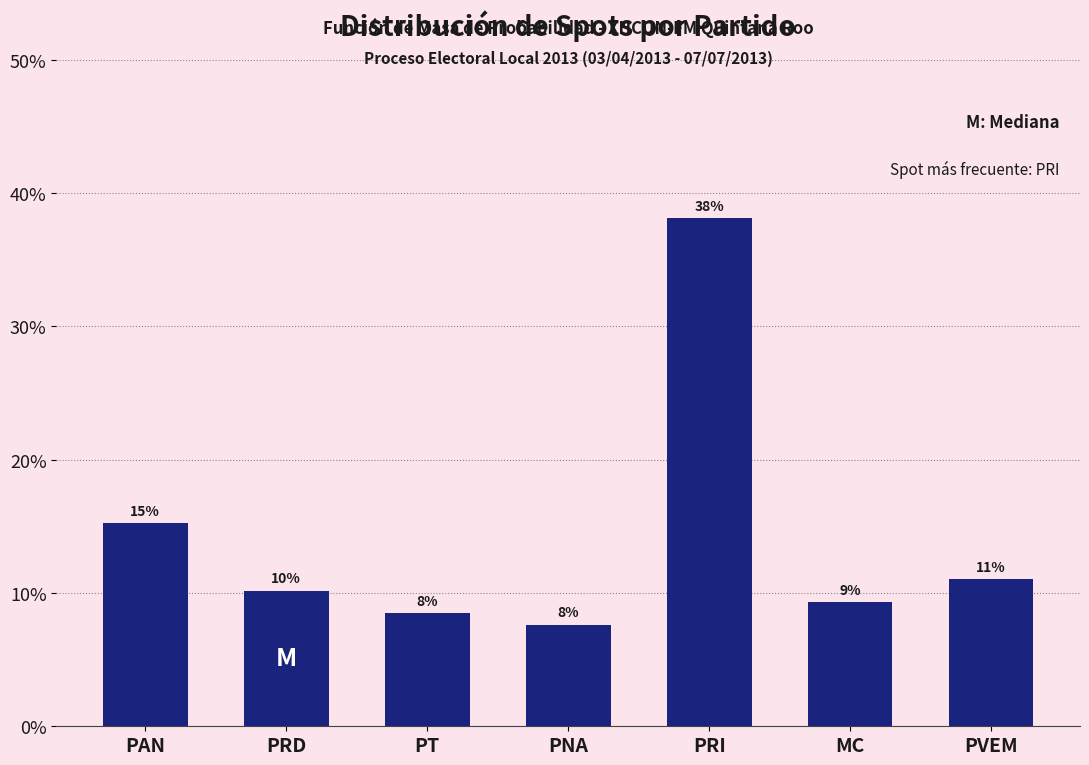

How many bars are there in total?

7